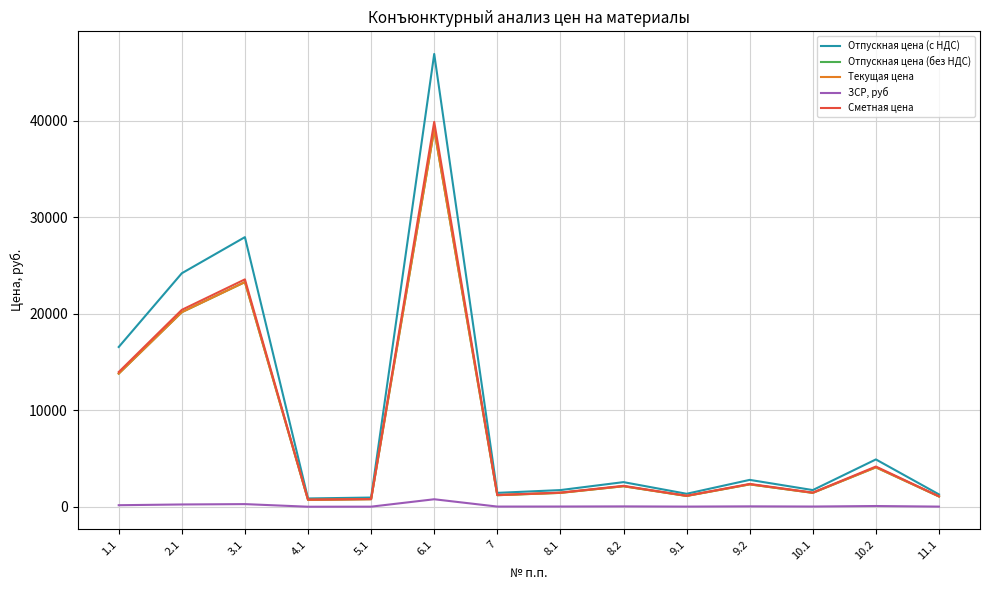

The value of Сметная цена at 9.2 is 2371.4. True or false?

True